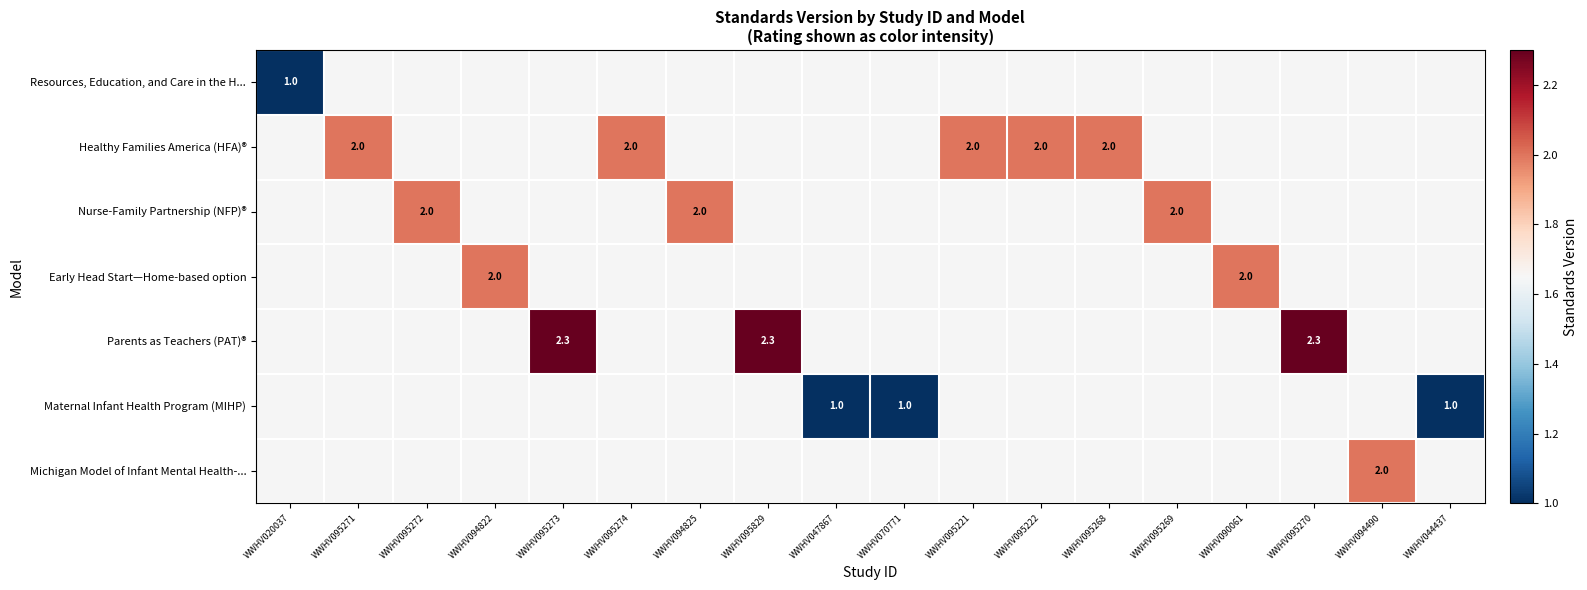

The Healthy Families America (HFA)® series shows 2.0 at WWHV095221. True or false?

True